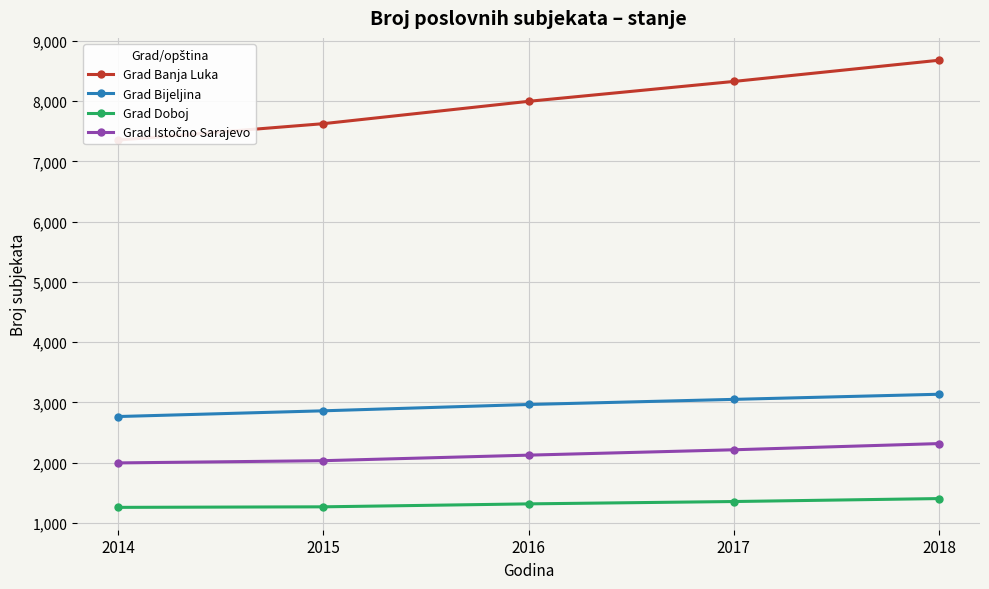

What is the difference between the maximum and minimum values in the Grad Istočno Sarajevo series?

321